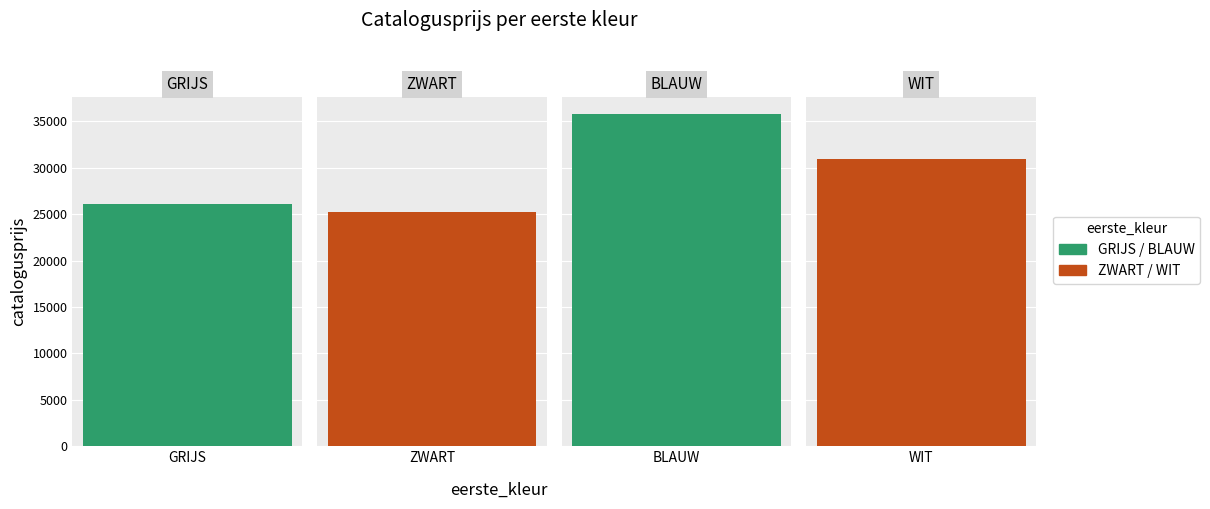

What is the value of the 3rd bar from the left?

35790